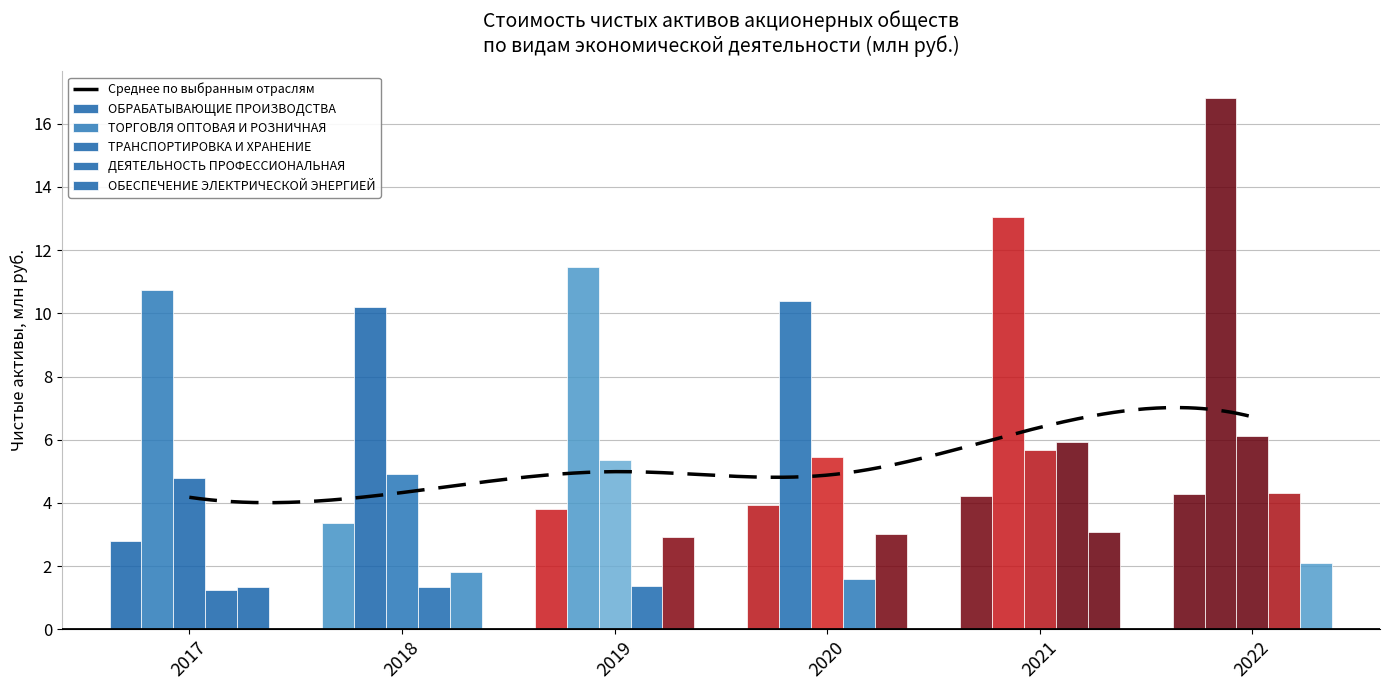

The value of ДЕЯТЕЛЬНОСТЬ ПРОФЕССИОНАЛЬНАЯ at 2020 is 1.6. True or false?

True